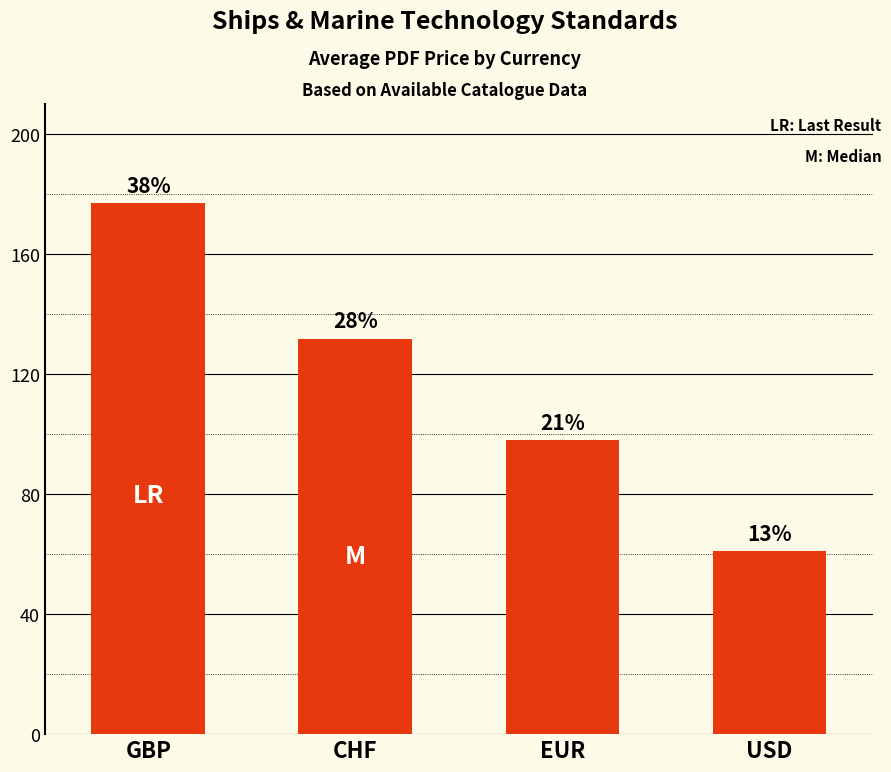

At which label does the data first exceed 131?

GBP